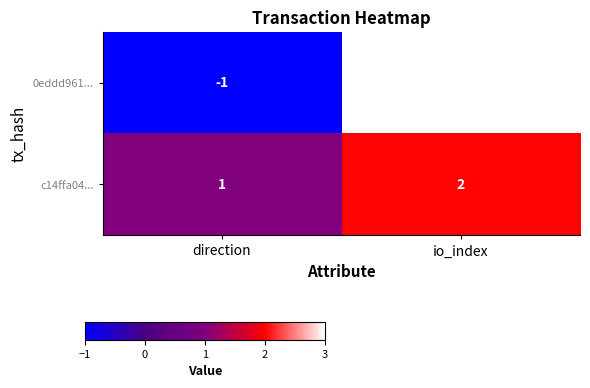

True or false: c14ffa04... has a value of 2 at io_index.

True